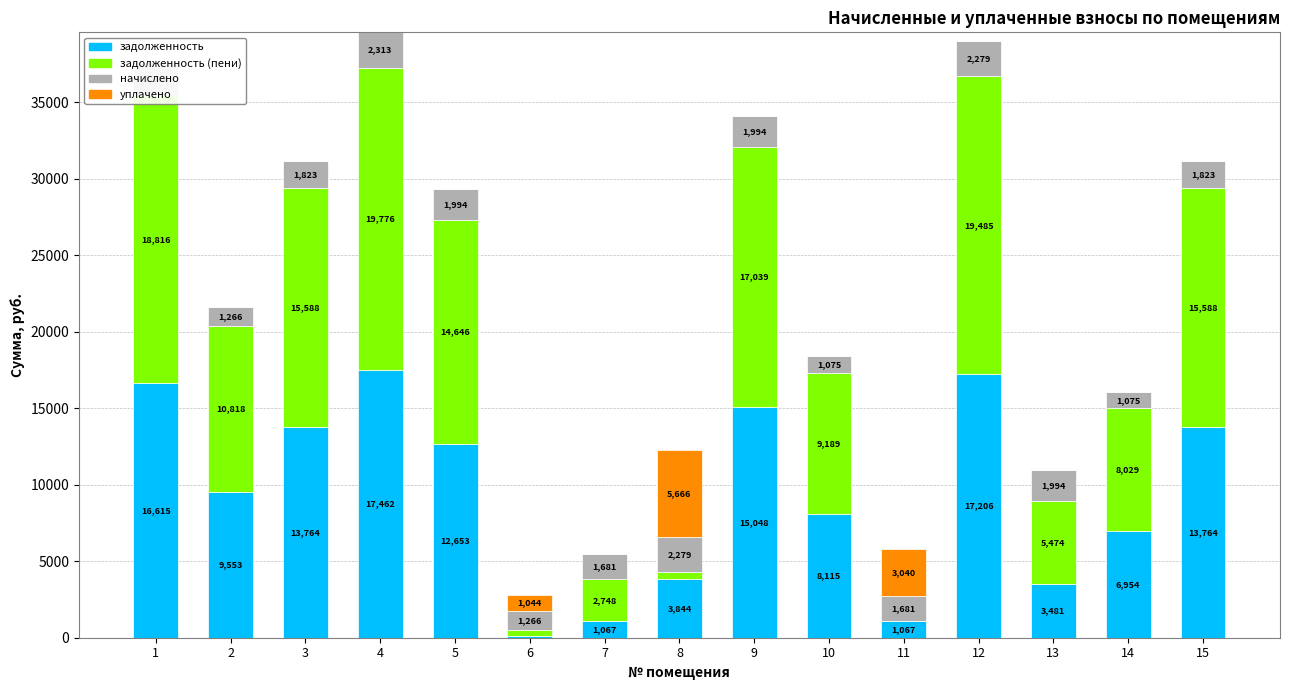

At which category is the sum across all series the highest?

4